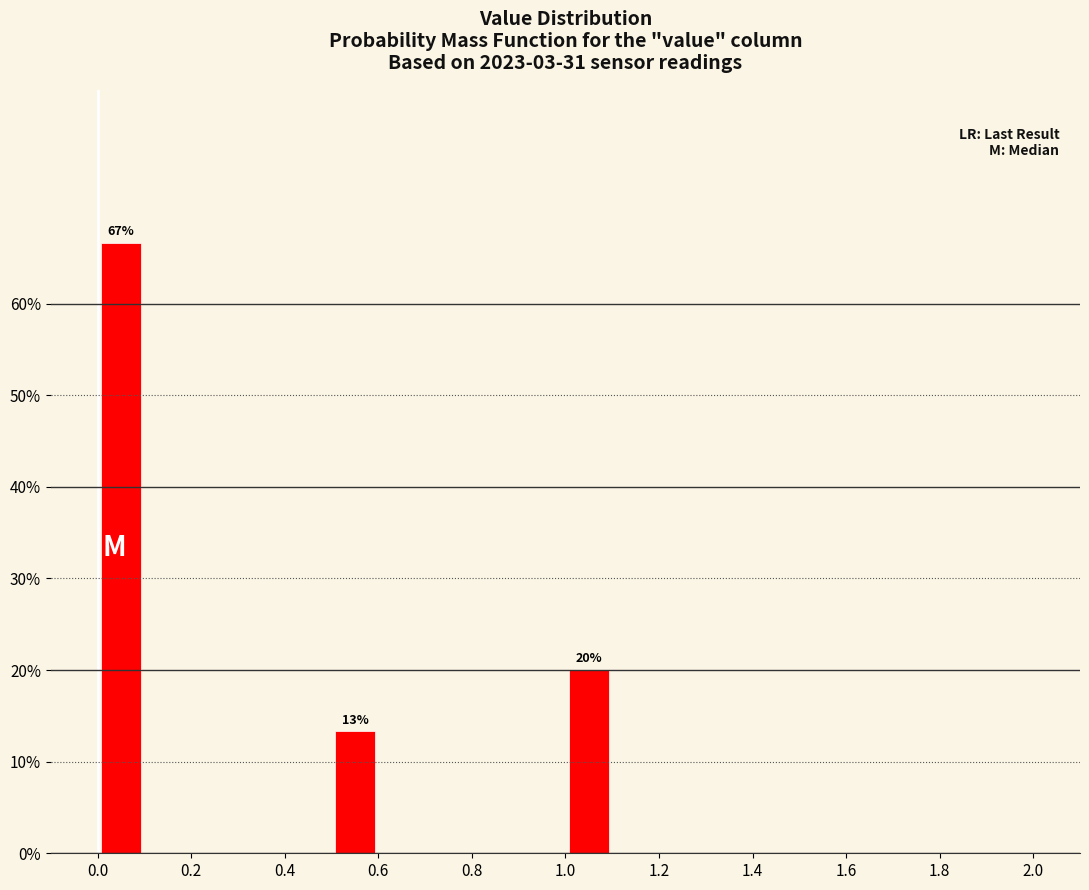

Which range on the x-axis has the tallest bar?

0.0 to 0.1